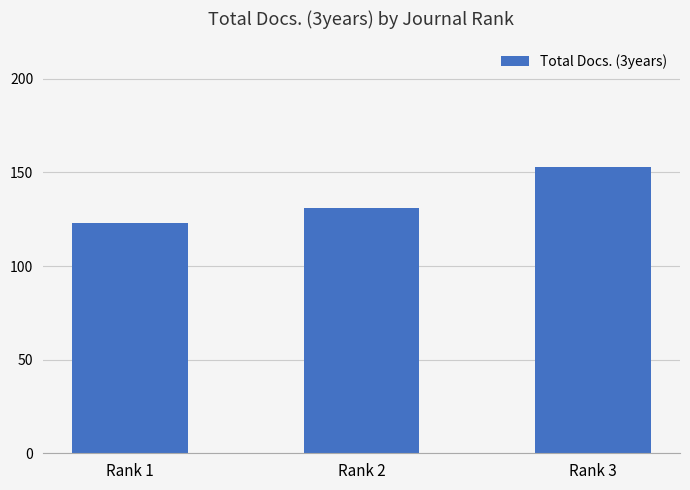

What value does the data have at Rank 3, to the nearest 10?

150